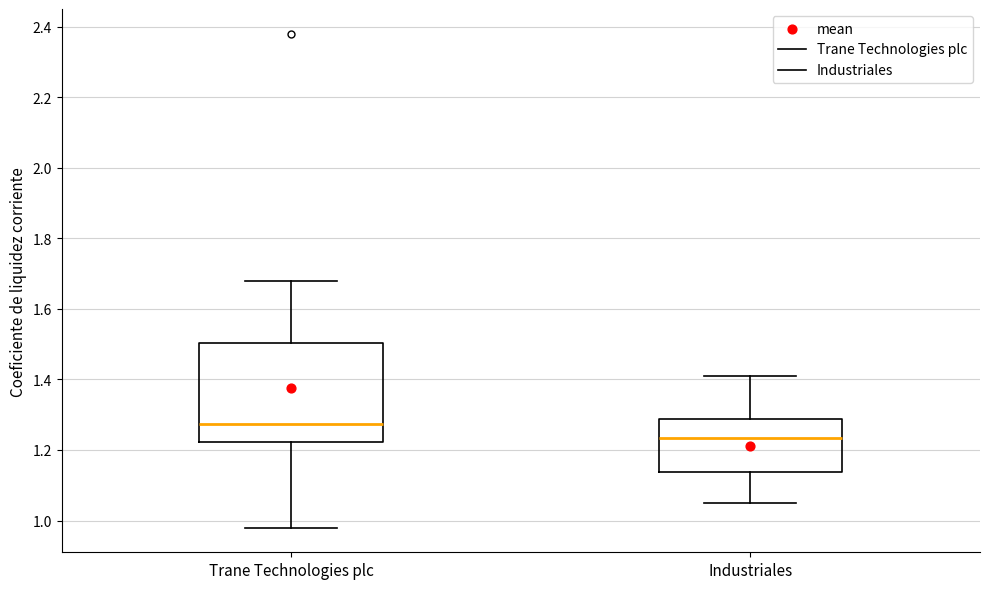

Which box has the highest median line?

Trane Technologies plc